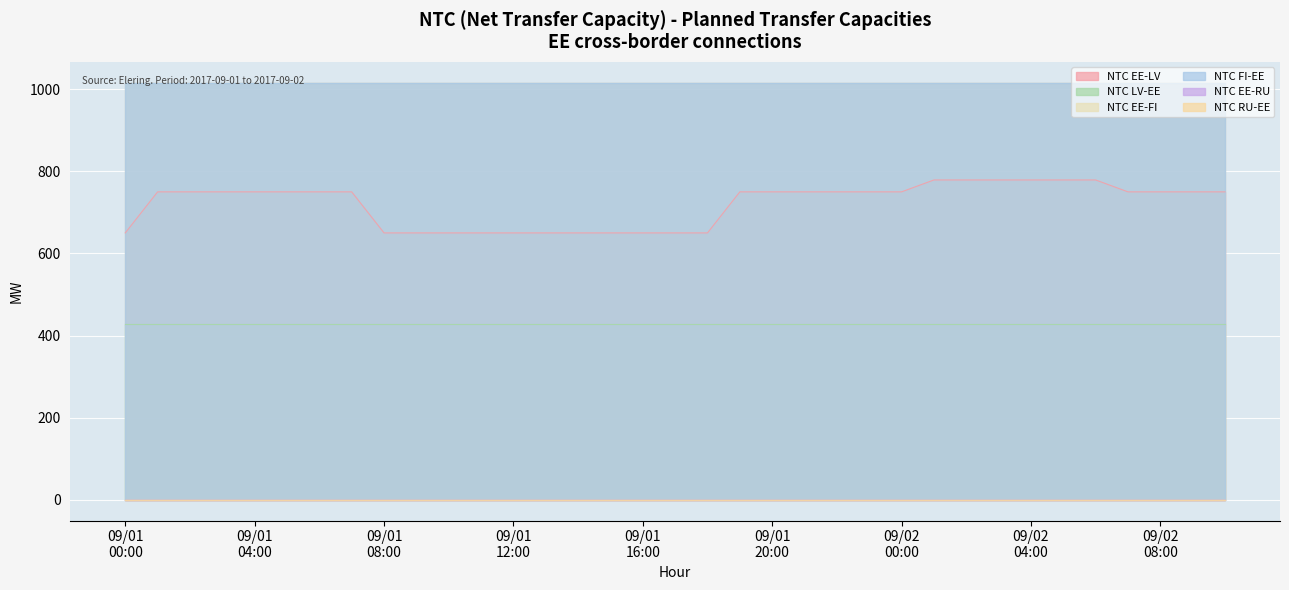

What is the value of the NTC LV-EE point at the 7th from the left?

429